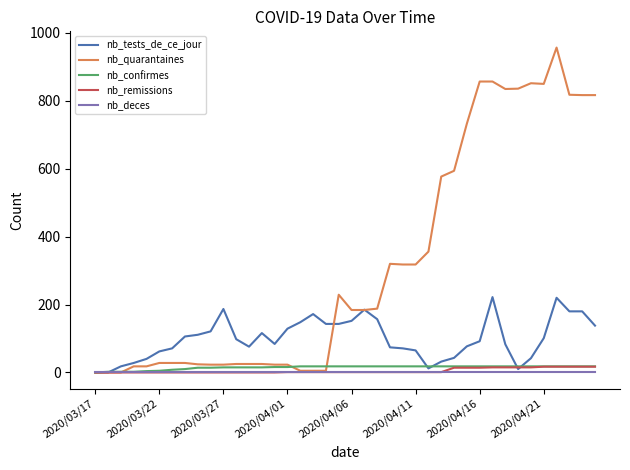

Which series has the widest spread of values?

nb_quarantaines